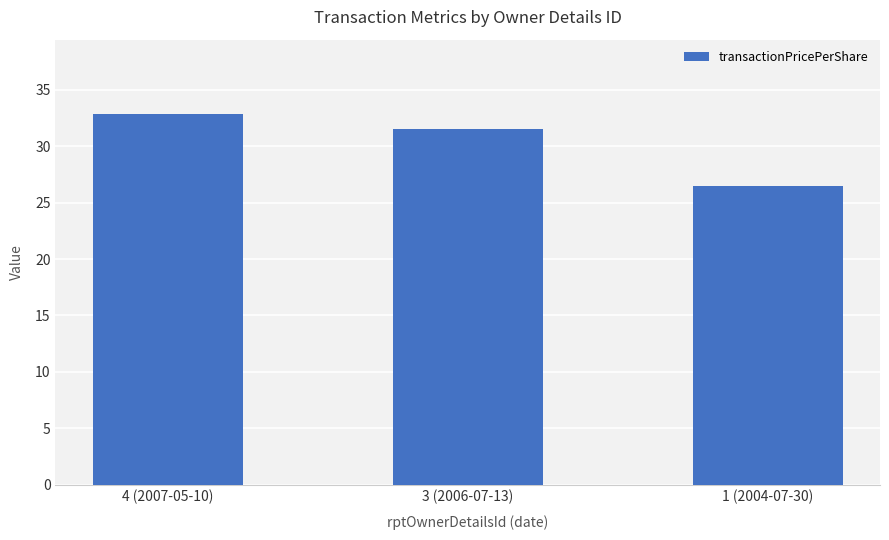

What is the value of the 2nd bar from the left?

31.5